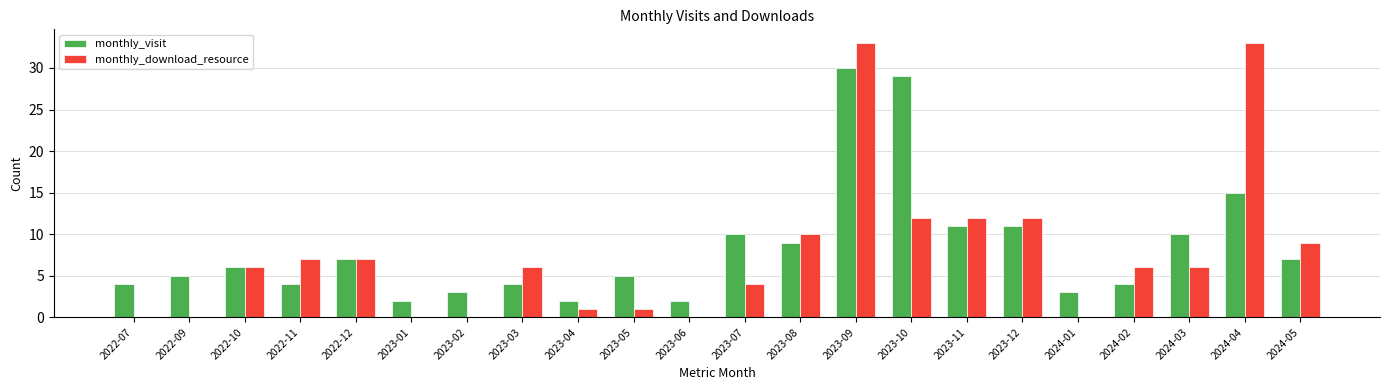

How many distinct data groups are displayed?

2